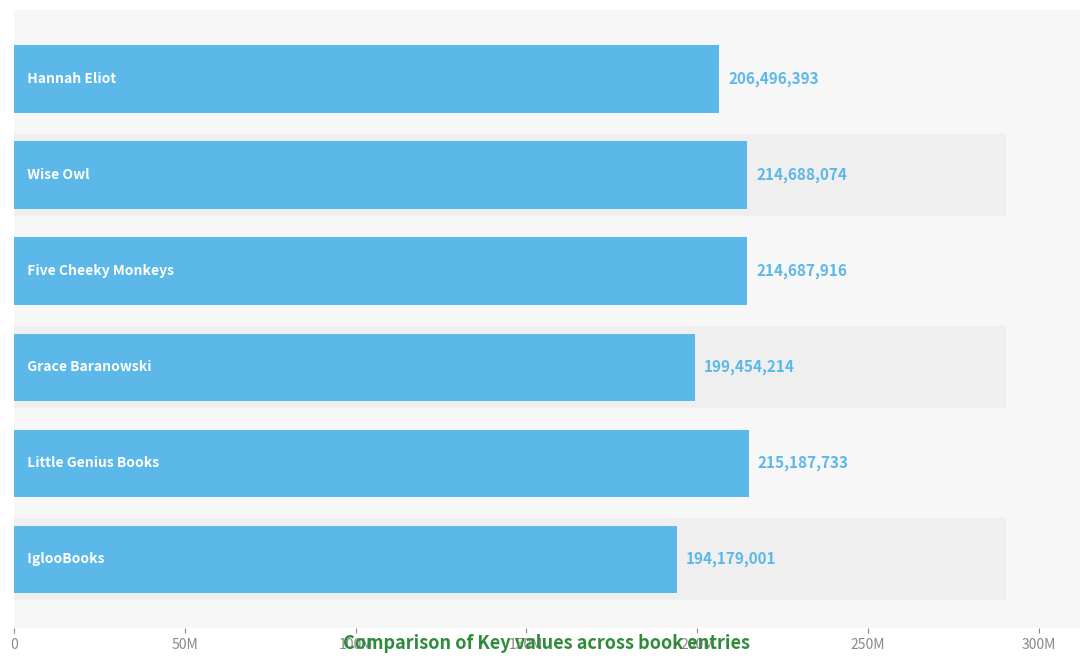

The chart shows a value of 375036908 at 150M. True or false?

False